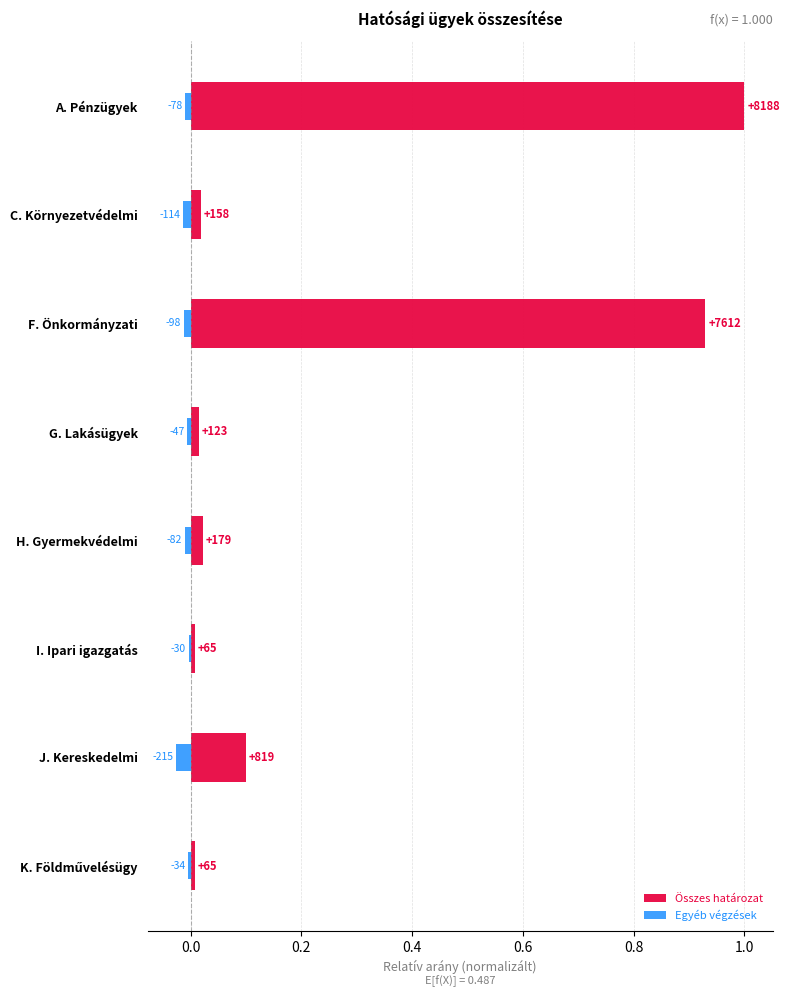

Are the bars horizontal?

Yes